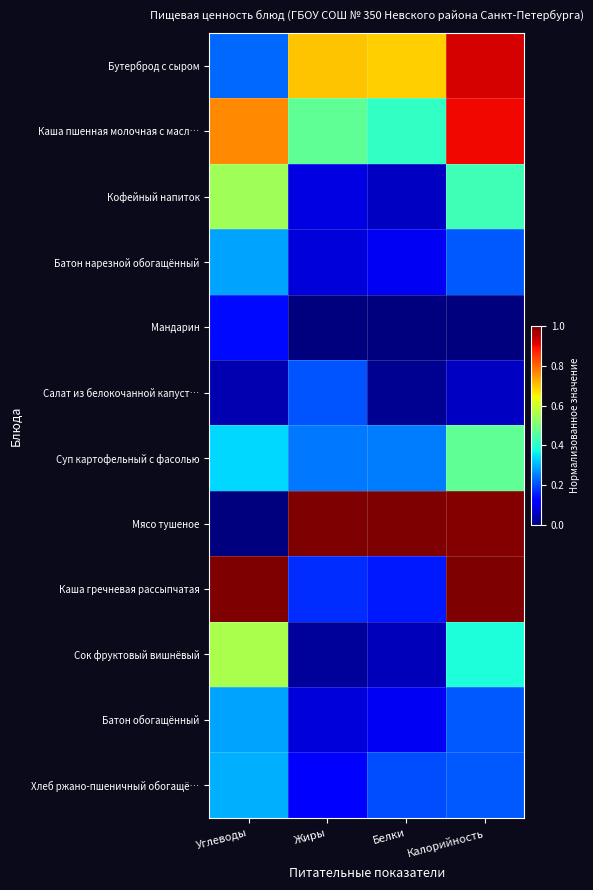

Reading left to right, transcribe all the data shown in this chart.

Бутерброд с сыром: Углеводы=0.2	Жиры=0.7	Белки=0.7	Калорийность=0.9
Каша пшенная молочная с масл…: Углеводы=0.8	Жиры=0.5	Белки=0.4	Калорийность=0.9
Кофейный напиток: Углеводы=0.5	Жиры=0.1	Белки=0.1	Калорийность=0.4
Батон нарезной обогащённый: Углеводы=0.3	Жиры=0.1	Белки=0.1	Калорийность=0.2
Мандарин: Углеводы=0.1	Жиры=0.0	Белки=0.0	Калорийность=0.0
Салат из белокочанной капуст…: Углеводы=0.0	Жиры=0.2	Белки=0.0	Калорийность=0.1
Суп картофельный с фасолью: Углеводы=0.3	Жиры=0.2	Белки=0.2	Калорийность=0.5
Мясо тушеное: Углеводы=0.0	Жиры=1.0	Белки=1.0	Калорийность=1.0
Каша гречневая рассыпчатая: Углеводы=1.0	Жиры=0.2	Белки=0.2	Калорийность=1.0
Сок фруктовый вишнёвый: Углеводы=0.6	Жиры=0.0	Белки=0.1	Калорийность=0.4
Батон обогащённый: Углеводы=0.3	Жиры=0.1	Белки=0.1	Калорийность=0.2
Хлеб ржано-пшеничный обогащё…: Углеводы=0.3	Жиры=0.1	Белки=0.2	Калорийность=0.2